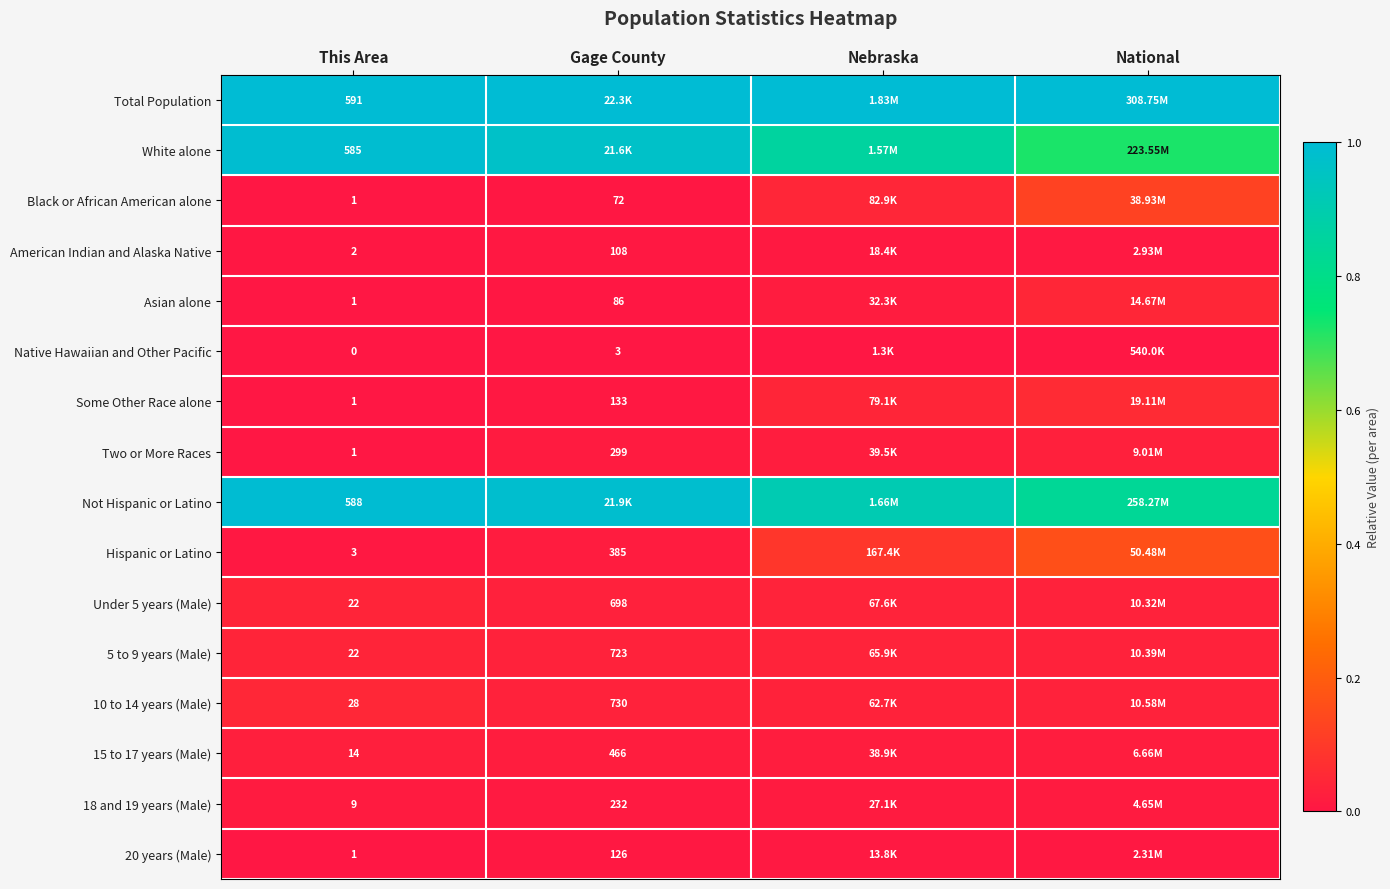

List the labels in order of Asian alone value, largest first.

National, Nebraska, Gage County, This Area